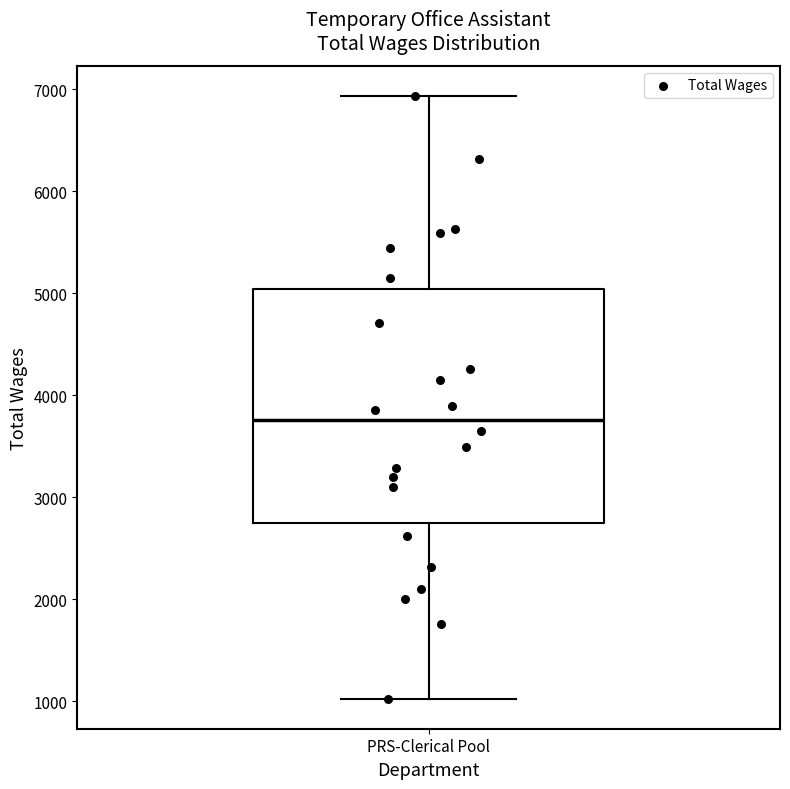

Transcribe this box plot: give where the median line is, the range the box spans, and where the two whiskers end, as read against the y-axis. The values are not printed on the chart, so give them approximately, as read against the axis.

median 3800, box 2700 to 5000, whiskers 1000 to 6900